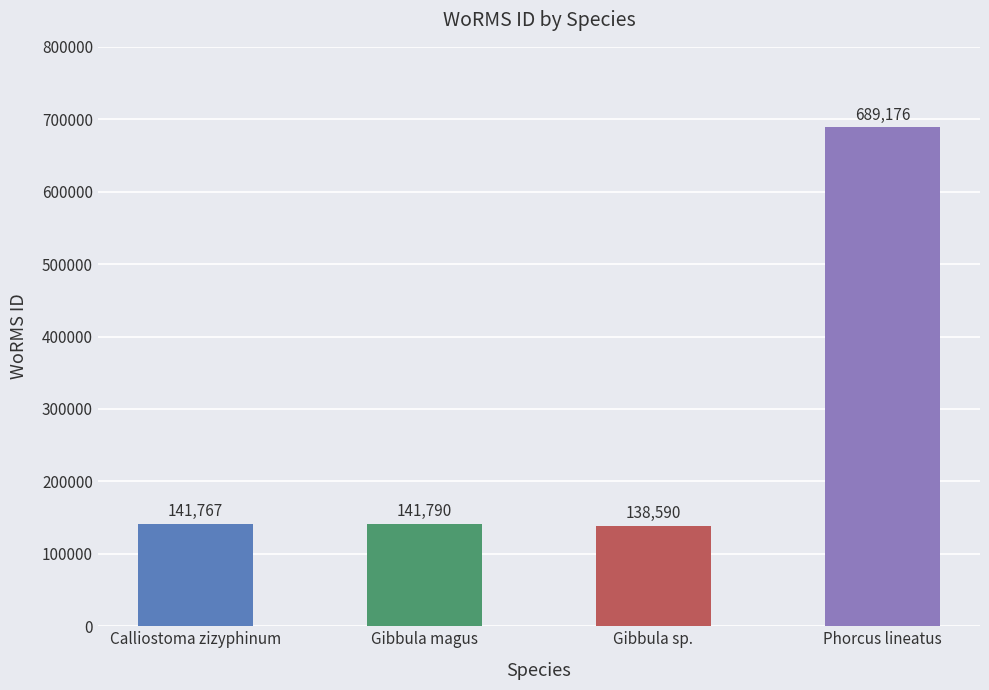

What is the ratio of the value at Phorcus lineatus to the value at Gibbula sp.?

5.0